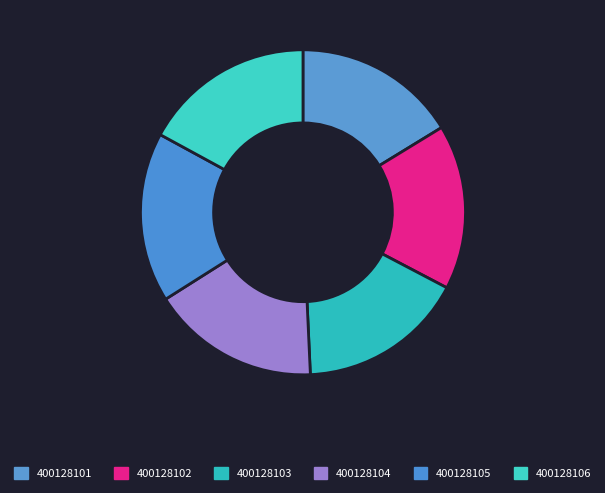

Which category has the smallest portion of the pie?

400128101